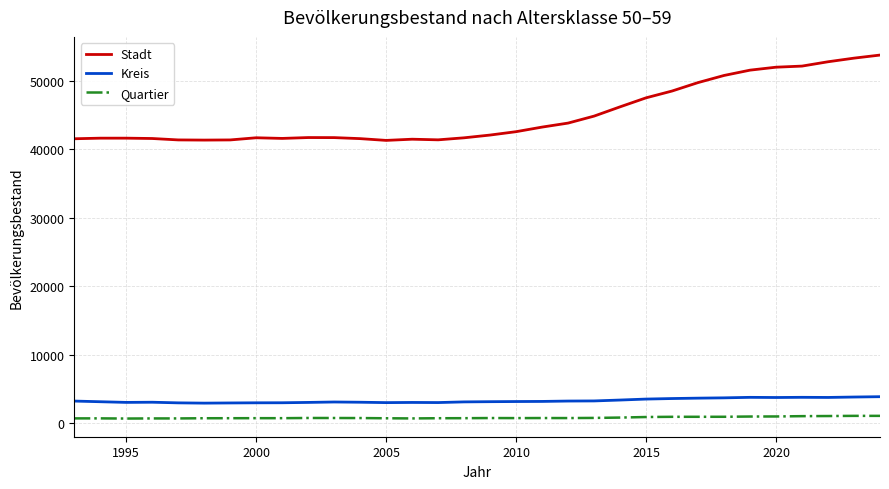

What are all the series names shown in the legend?

Stadt, Kreis, Quartier